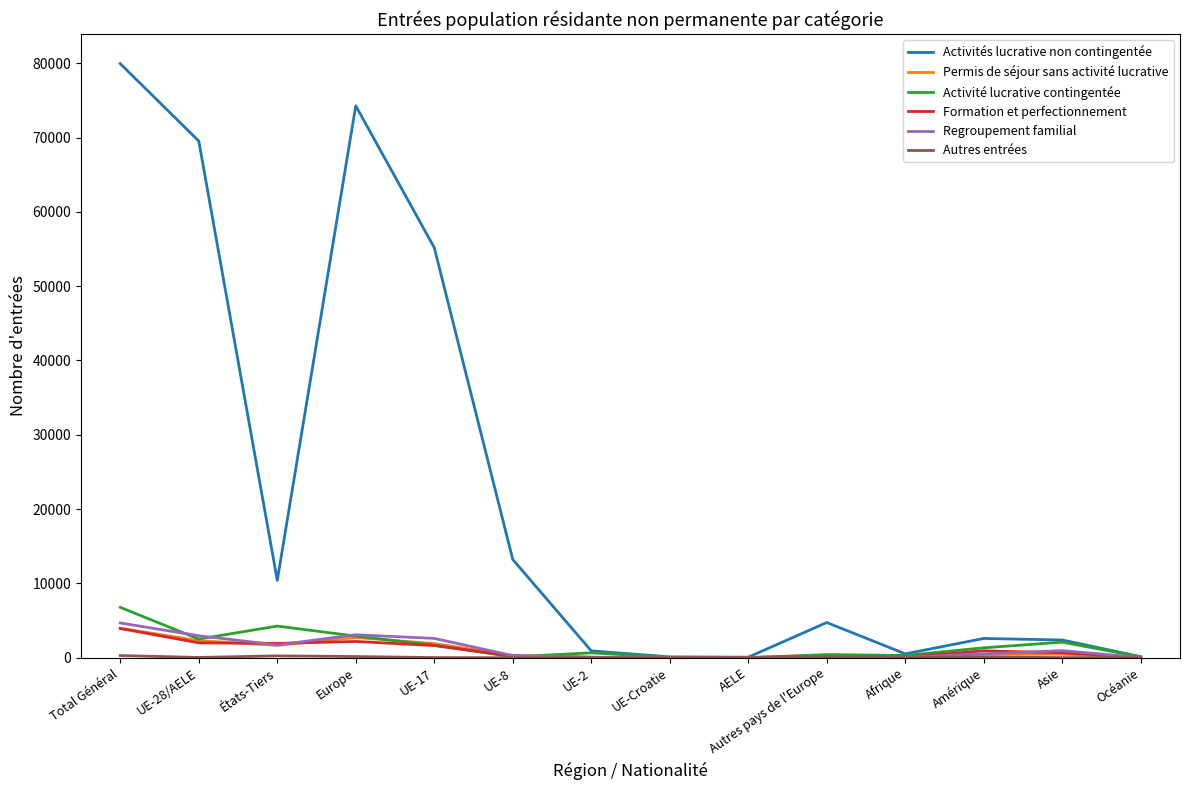

Which series has the widest spread of values?

Activités lucrative non contingentée